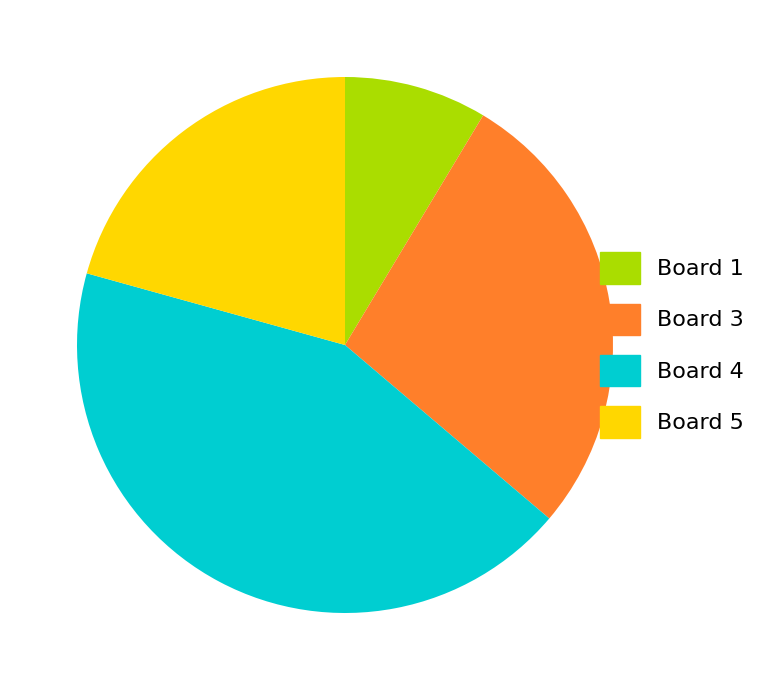

Is the sum of Board 4 and Board 1 greater than half?

Yes